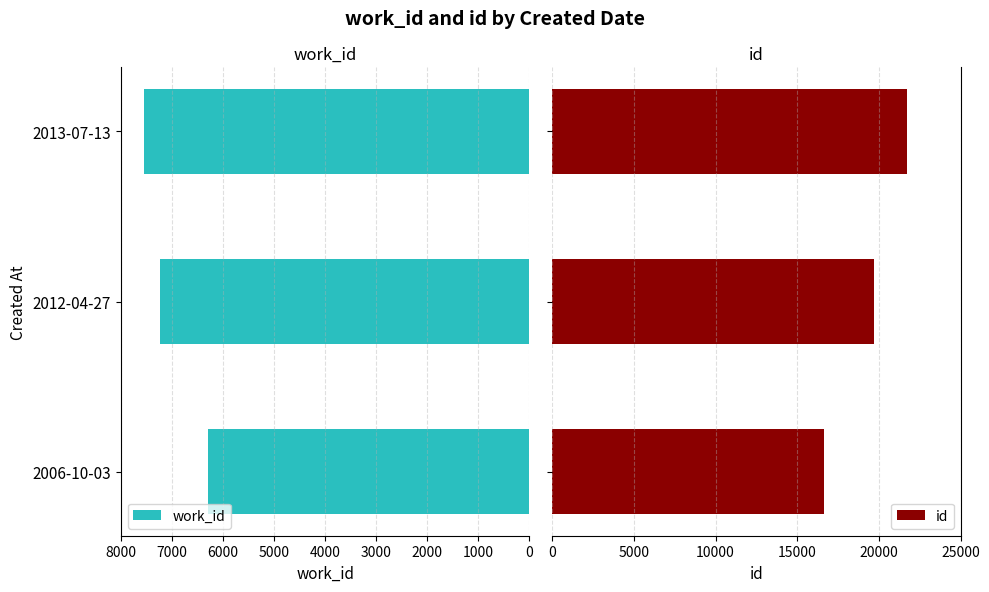

How many bars are there in each group?

2